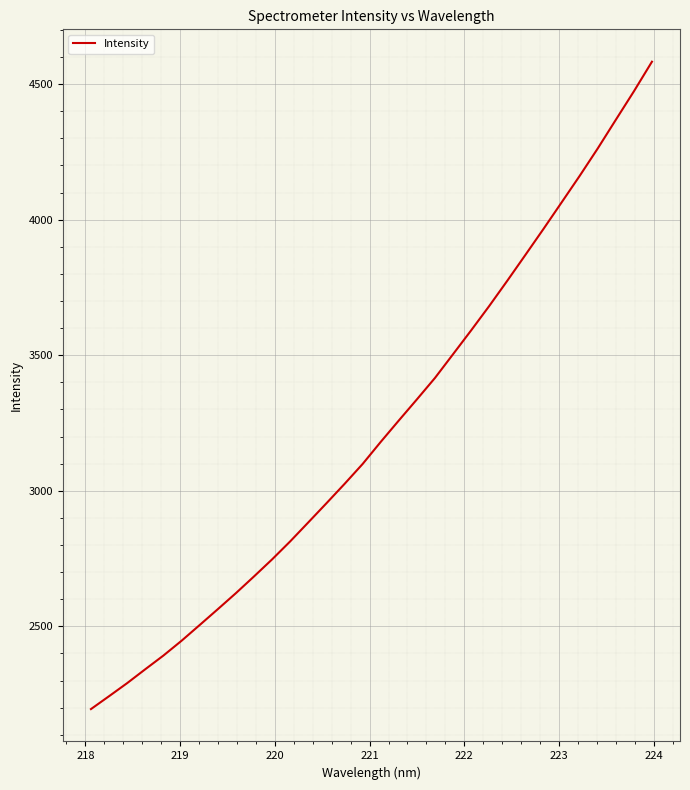

What is the difference between the maximum and minimum values?

2387.5